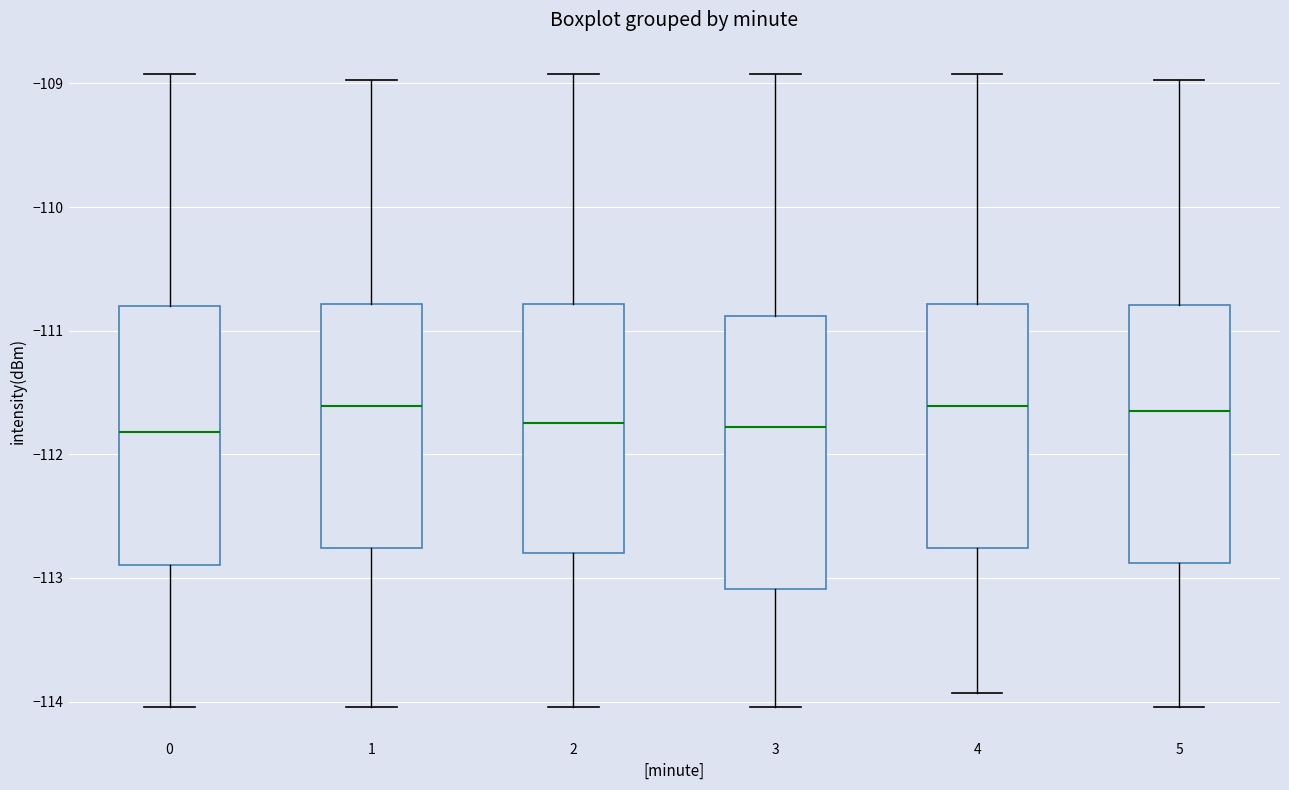

Where does the upper whisker of the box at x = 3 end on the y-axis? The values are not printed on the chart, so give them approximately, as read against the axis.

-108.9